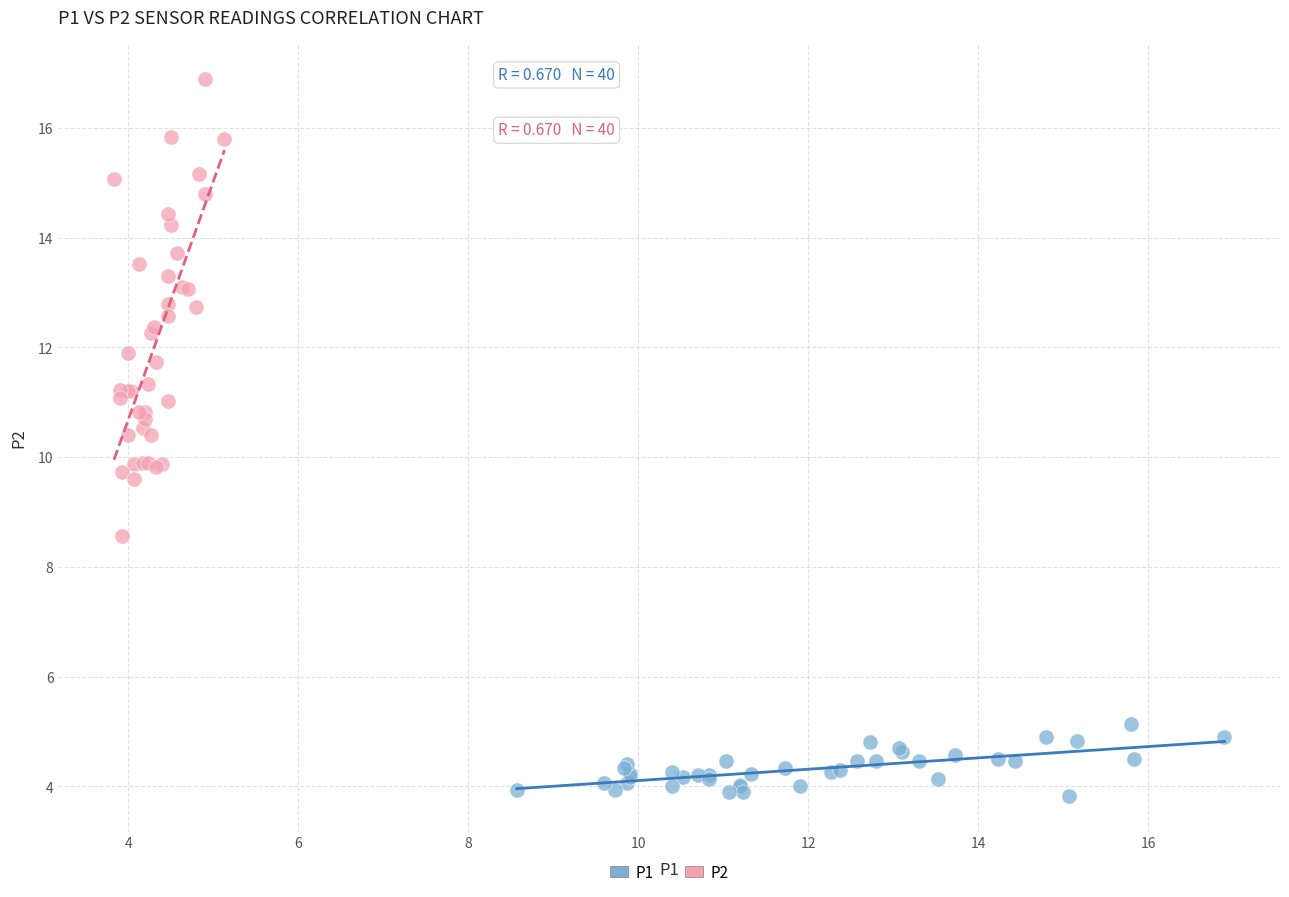

Which series has the largest Y range (max minus min)?

P2